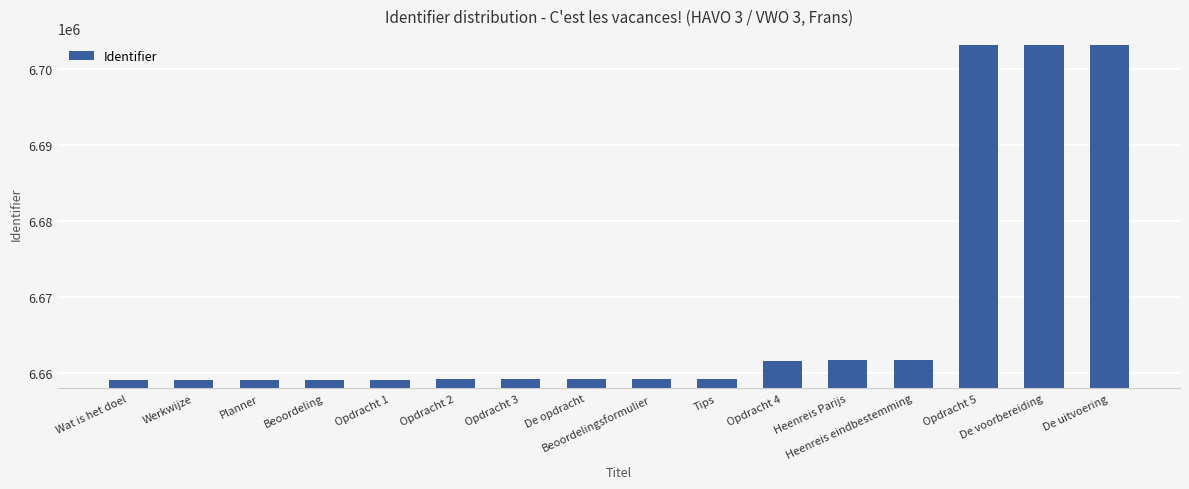

Are the bars grouped side by side (vs. stacked)?

No